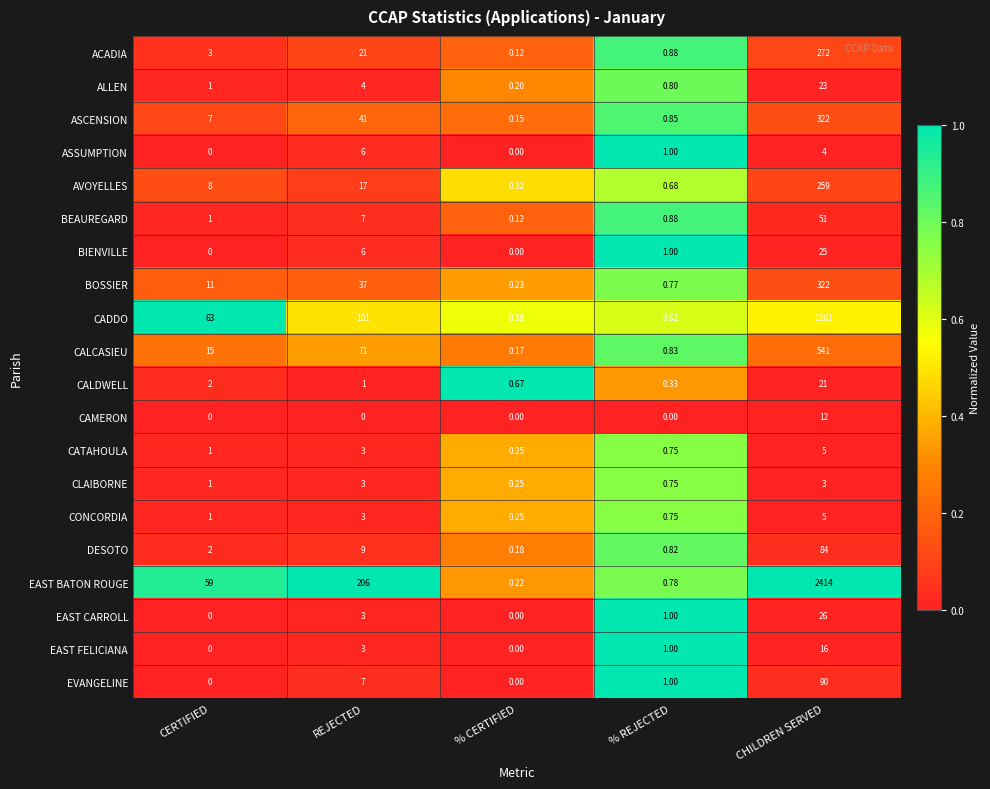

At which label is CATAHOULA closest to 2?

CERTIFIED